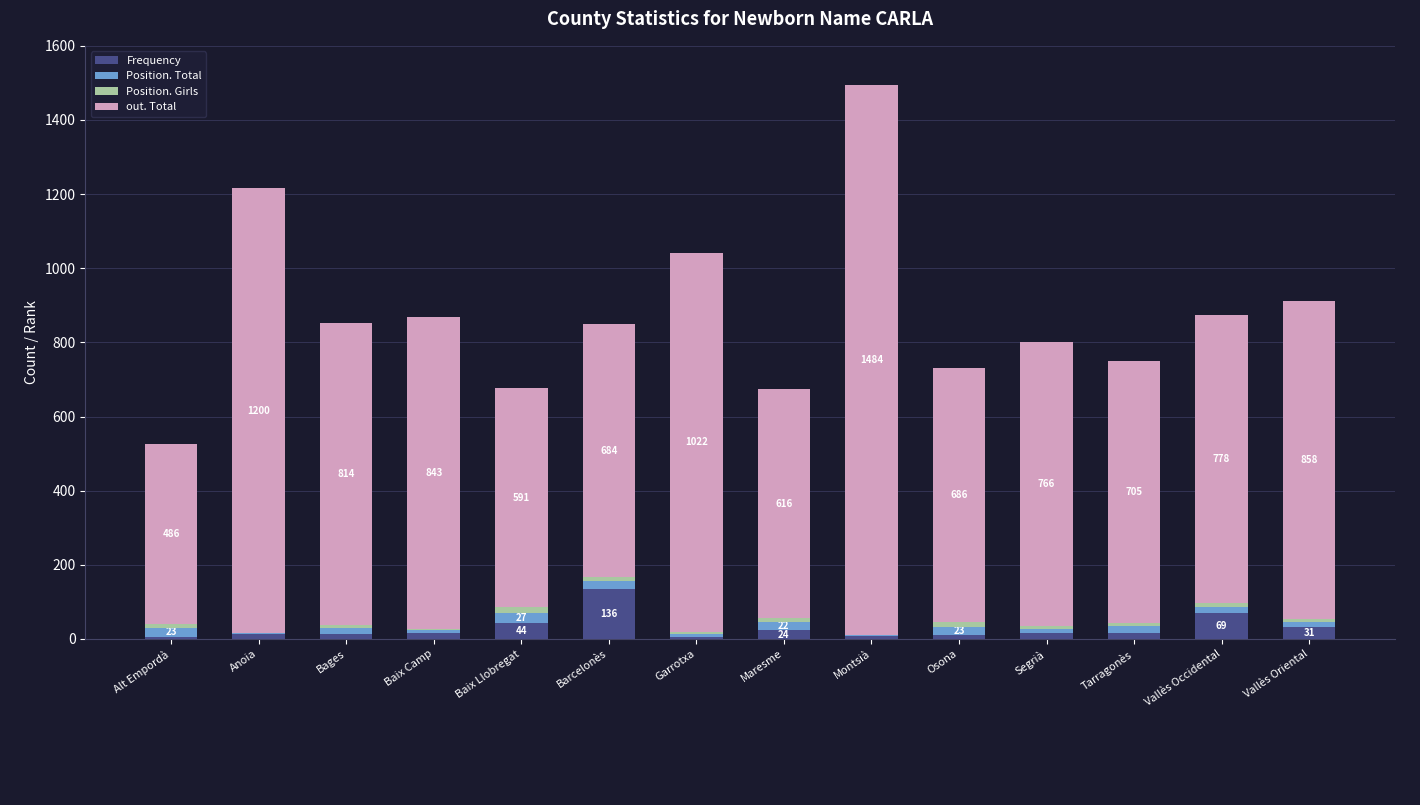

What is the maximum value for Frequency?

136